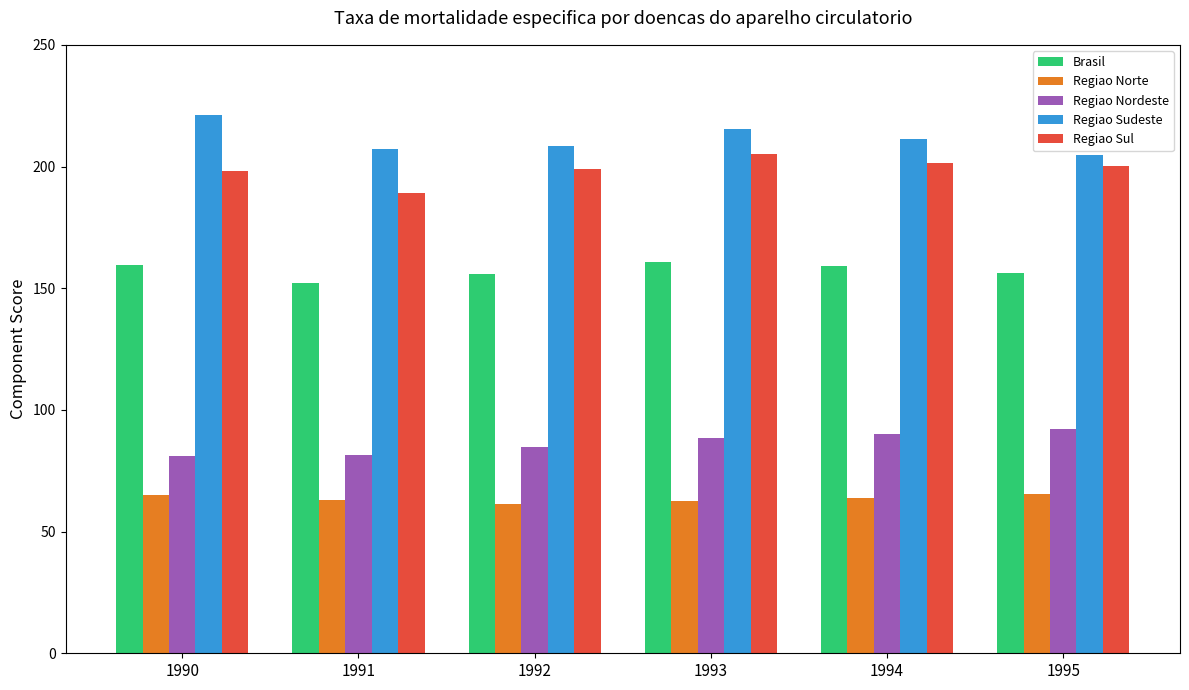

Rank the series by their maximum value, from lowest to highest.

Regiao Norte, Regiao Nordeste, Brasil, Regiao Sul, Regiao Sudeste